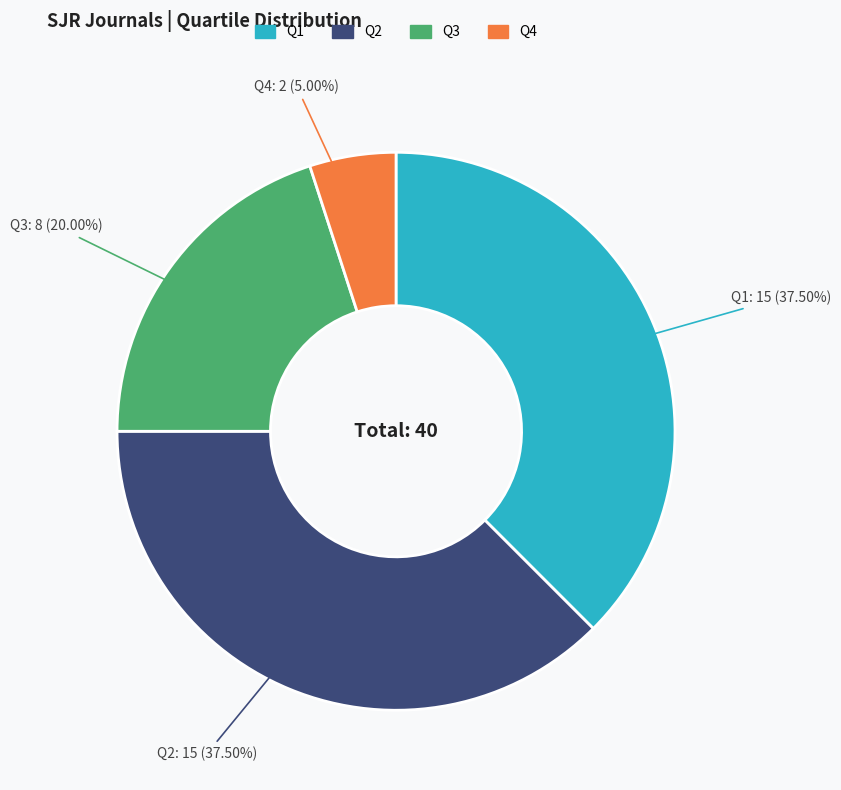

Does any single category account for the majority?

No